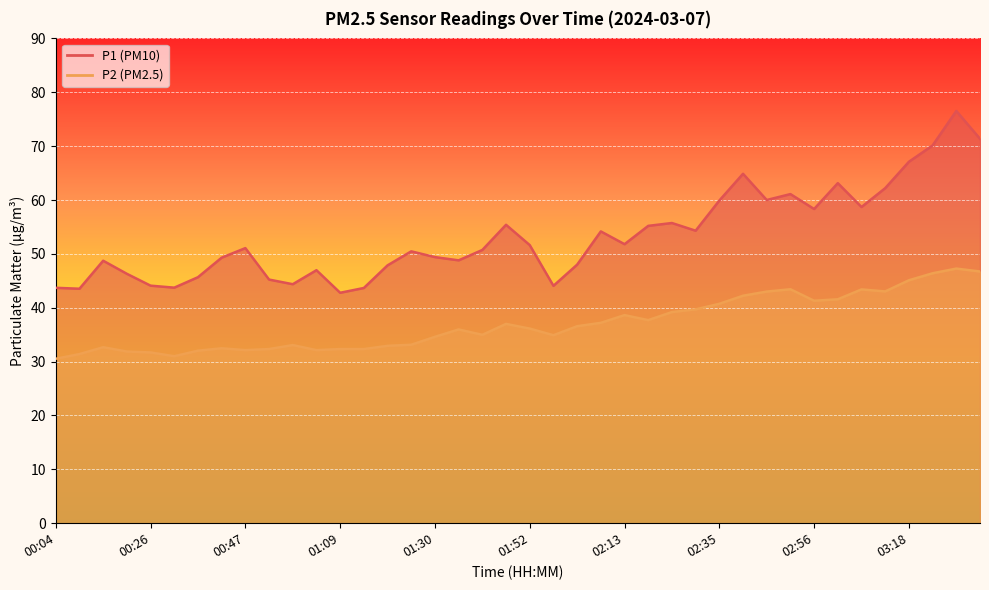

At which label does P2 first exceed 36?

01:47